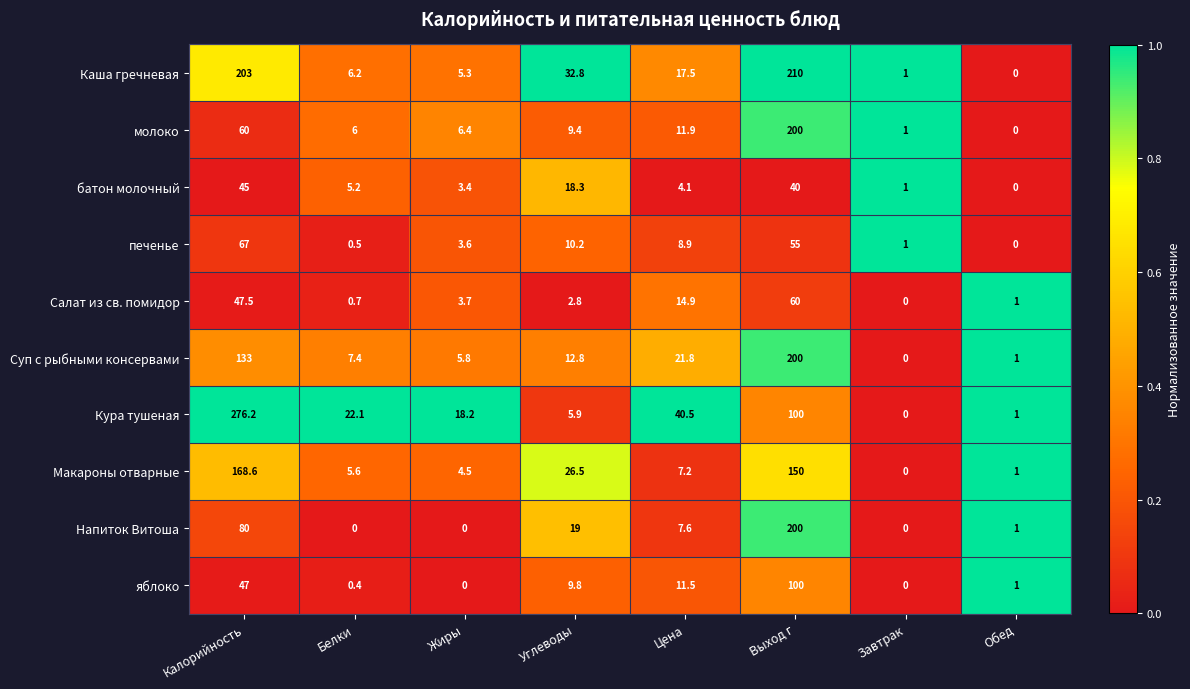

At which label is Макароны отварные closest to 84?

Углеводы